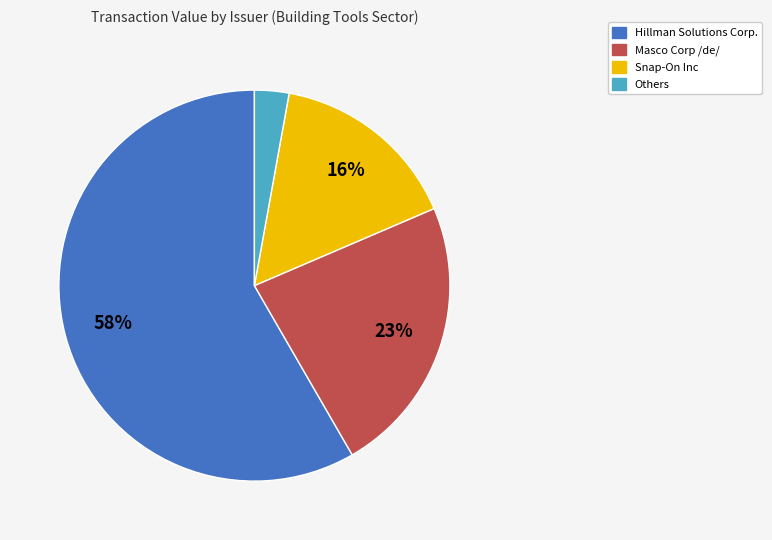

To the nearest percent, what is the average slice percentage?

25%